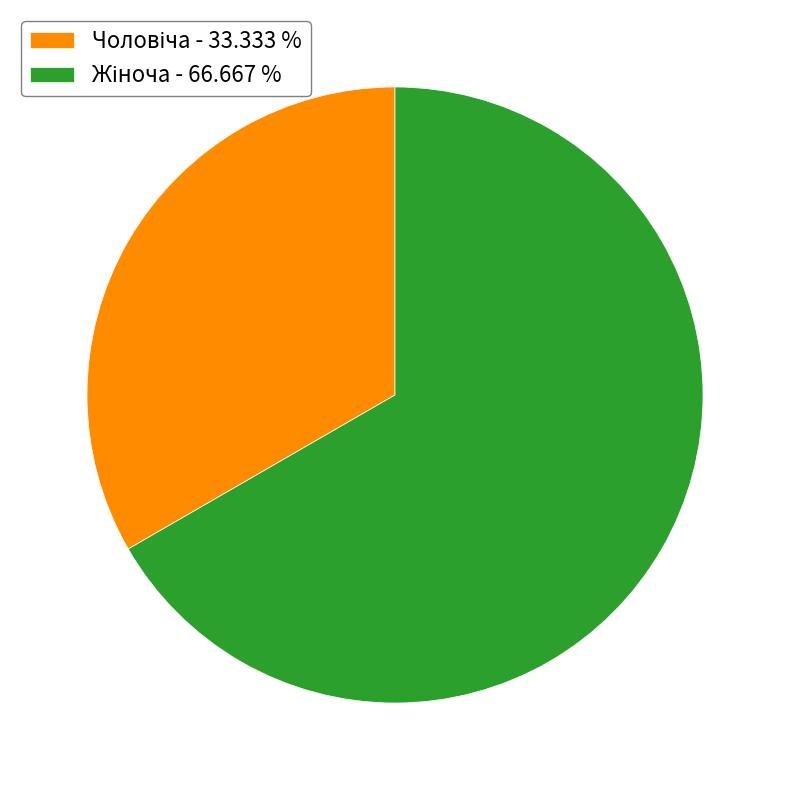

Is there a majority slice in this chart?

Yes